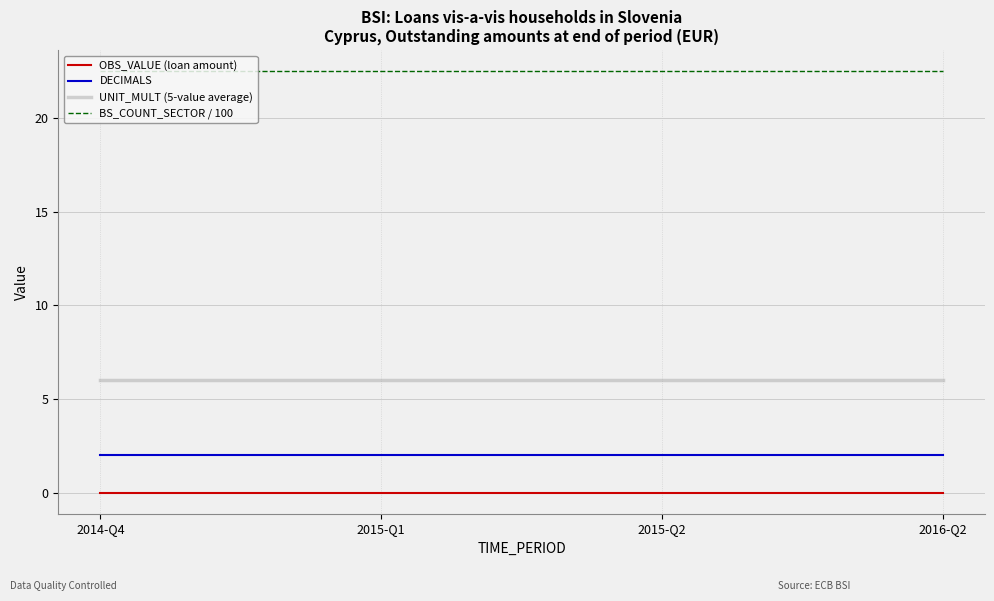

The BS_COUNT_SECTOR / 100 series shows 32.9 at 2015-Q1. True or false?

False